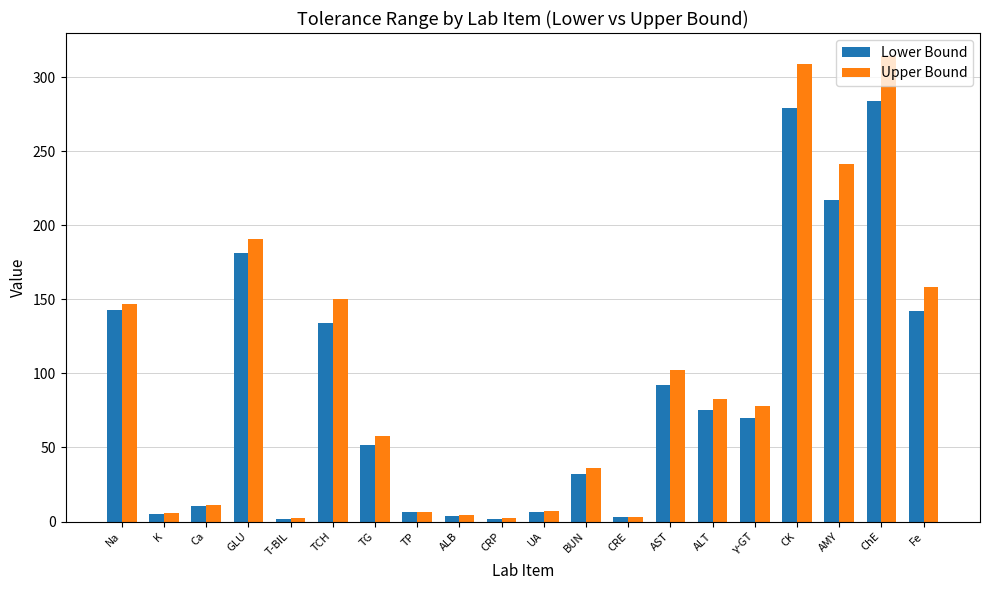

How many categories are shown in the chart?

20